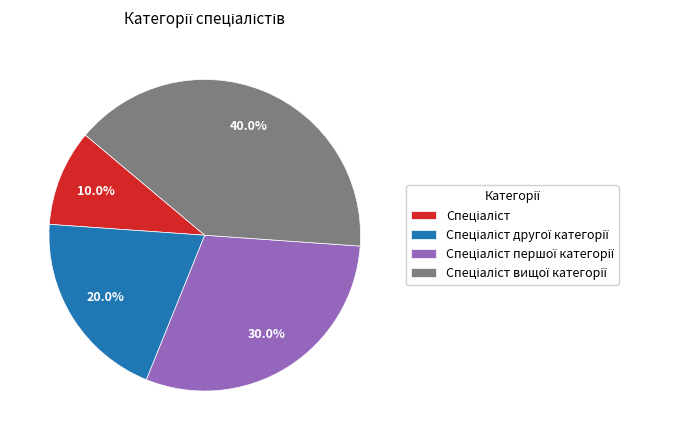

Is there any slice that represents more than half of the pie?

No